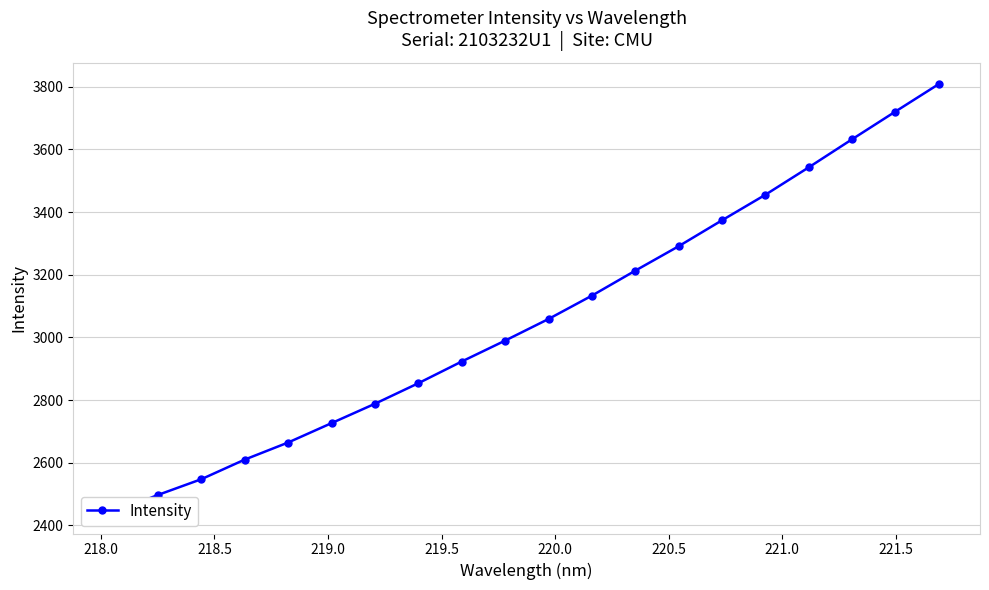

What is the value of the 8th point from the left?

2853.8